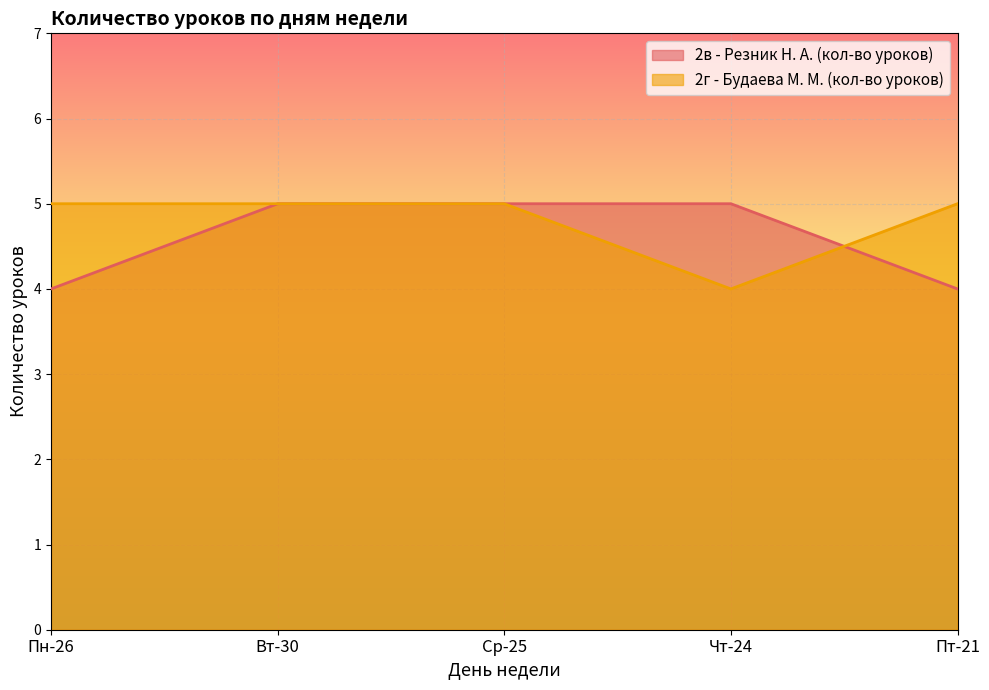

Reading left to right, list all the values displayed in this chart.

2в - Резник Н. А. (кол-во уроков): 4	5	5	5	4
2г - Будаева М. М. (кол-во уроков): 5	5	5	4	5